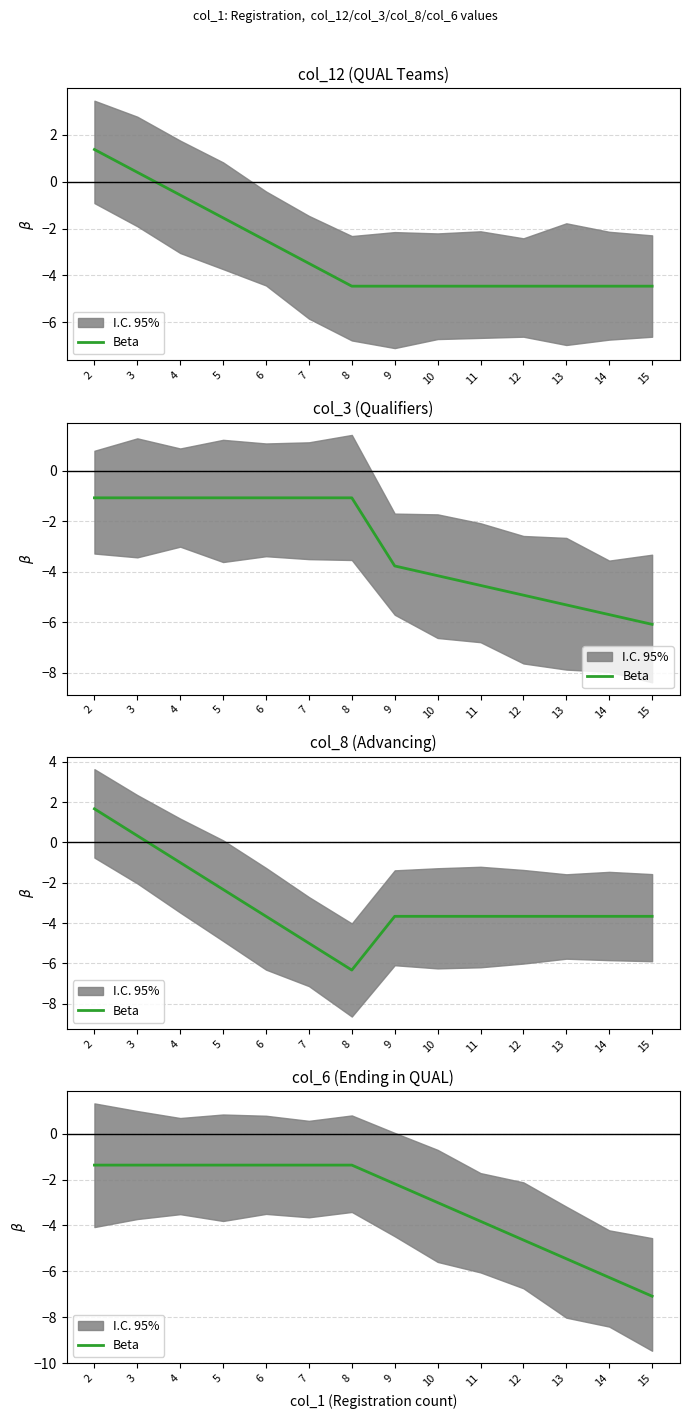

Rank the categories by value from lowest to highest.

15, 14, 13, 12, 11, 10, 9, 2, 3, 4, 5, 6, 7, 8